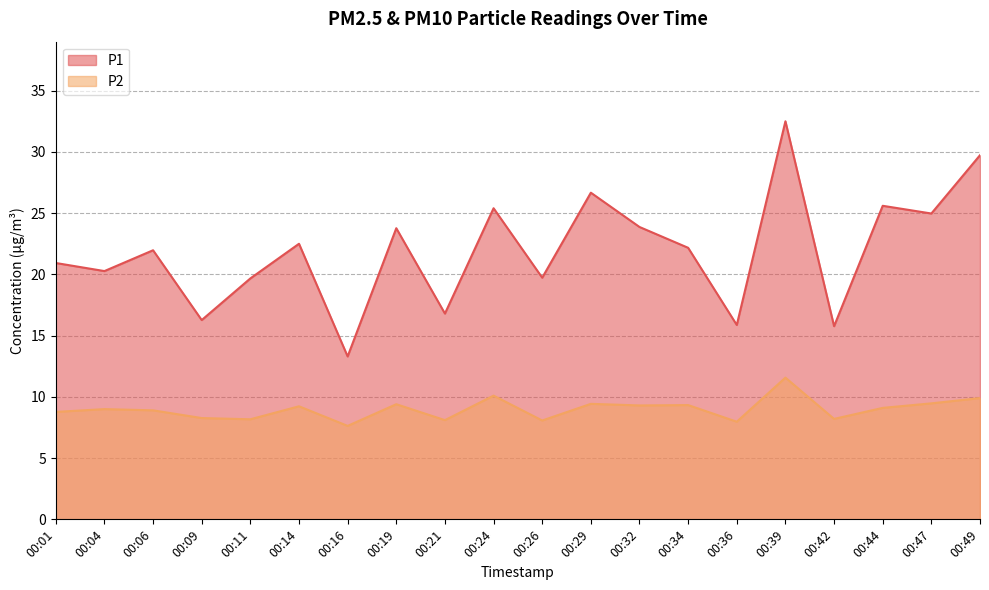

Which series changed the most between 00:11 and 00:34?

P1